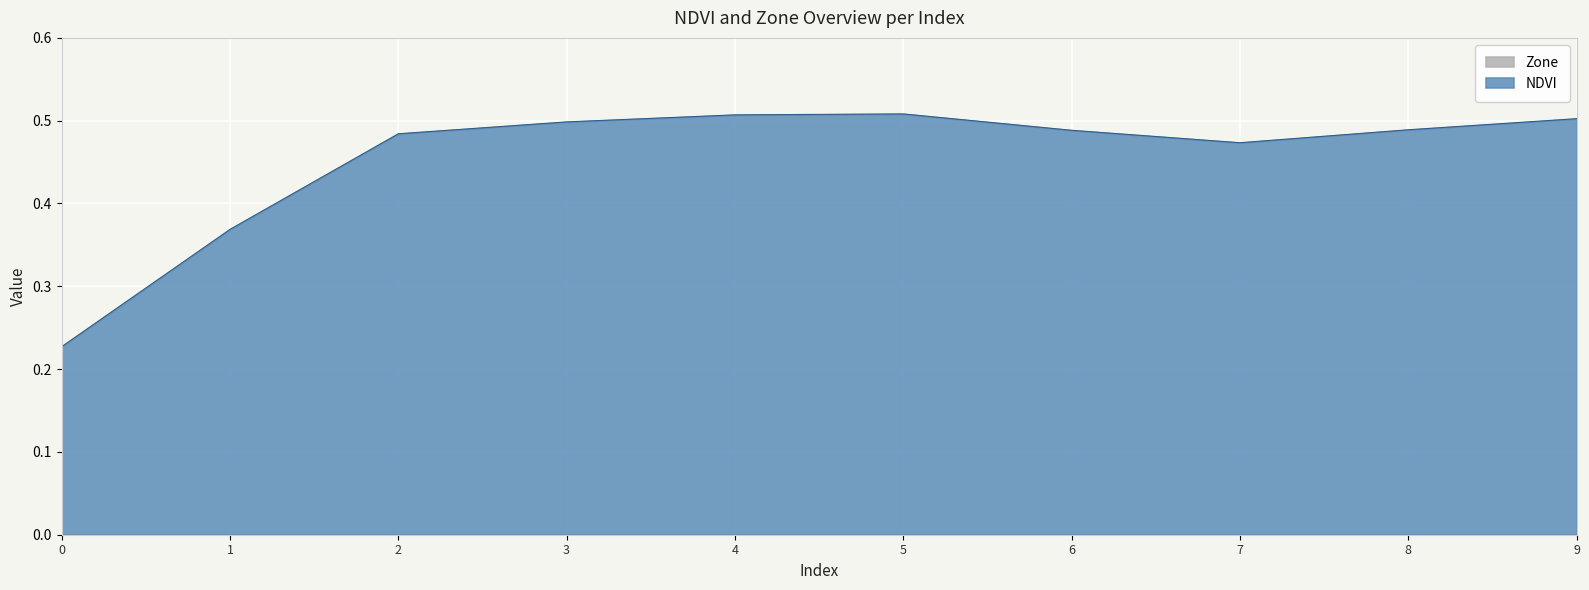

How many interior local valleys (lower than both neighbors) does the data have?

1